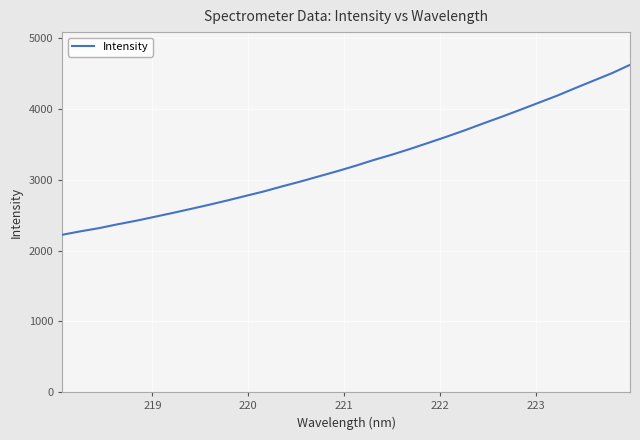

What is the maximum value shown in the chart?

4626.1